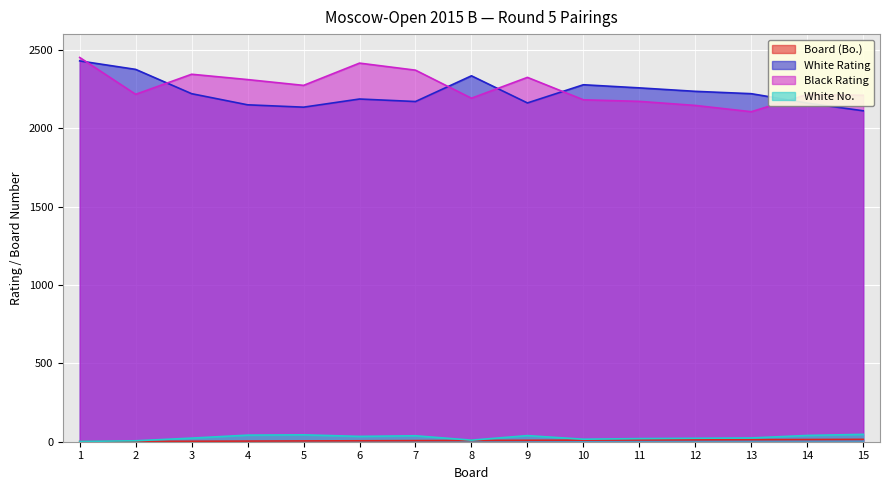

True or false: Board (Bo.) has a value of 10 at 6.

False